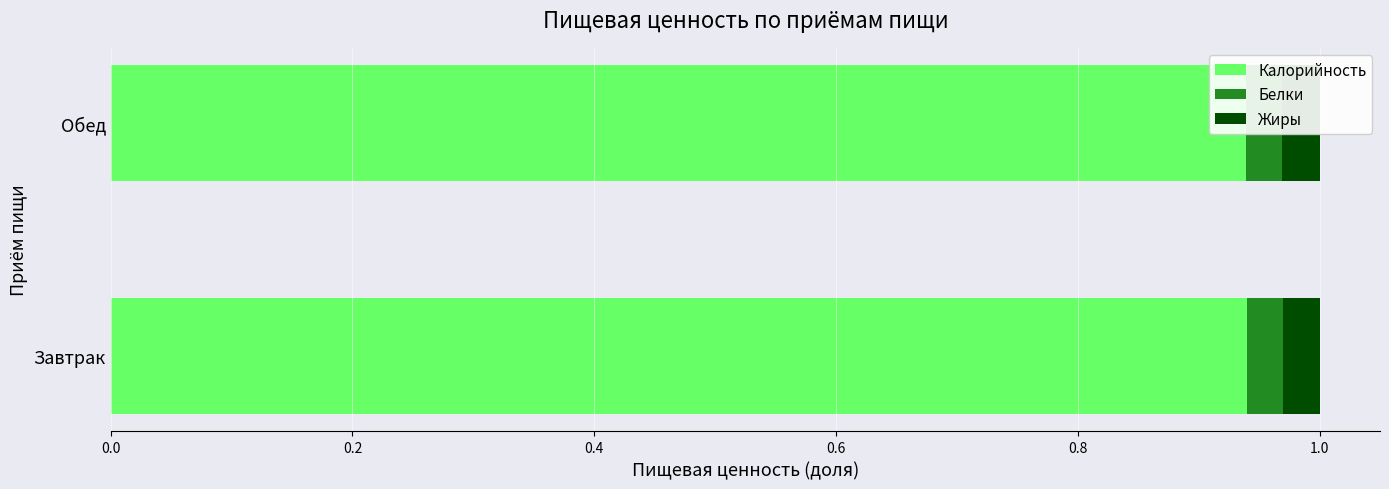

What is the sum of all Белки values?

0.1